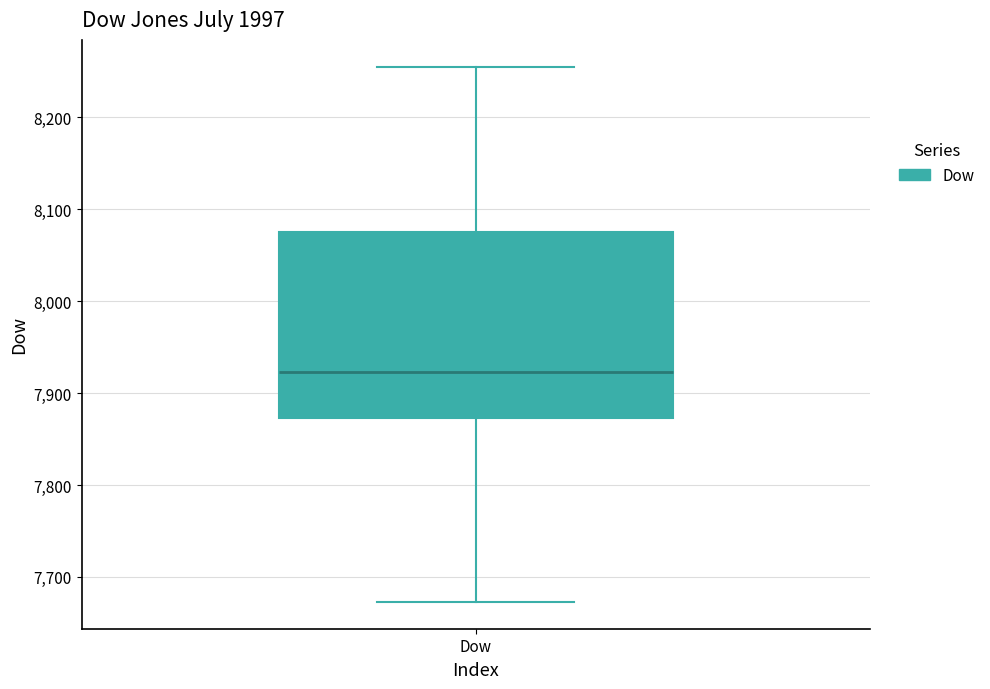

Read this box plot against the y-axis: the position of the median line, the range covered by the box, and the ends of both whiskers. The values are not printed on the chart, so give them approximately, as read against the axis.

median 7920, box 7870 to 8080, whiskers 7670 to 8250